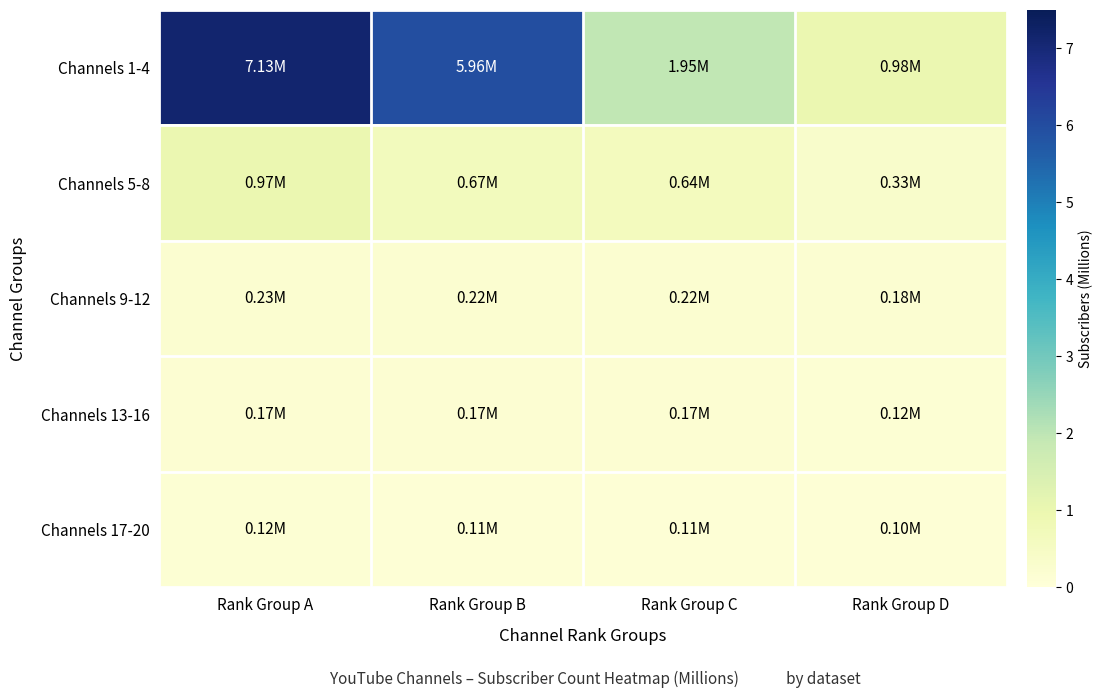

Reading right to left, extract all data points from this chart.

Channels 1-4: Rank Group D=1.0	Rank Group C=1.9	Rank Group B=6.0	Rank Group A=7.1
Channels 5-8: Rank Group D=0.3	Rank Group C=0.6	Rank Group B=0.7	Rank Group A=1.0
Channels 9-12: Rank Group D=0.2	Rank Group C=0.2	Rank Group B=0.2	Rank Group A=0.2
Channels 13-16: Rank Group D=0.1	Rank Group C=0.2	Rank Group B=0.2	Rank Group A=0.2
Channels 17-20: Rank Group D=0.1	Rank Group C=0.1	Rank Group B=0.1	Rank Group A=0.1